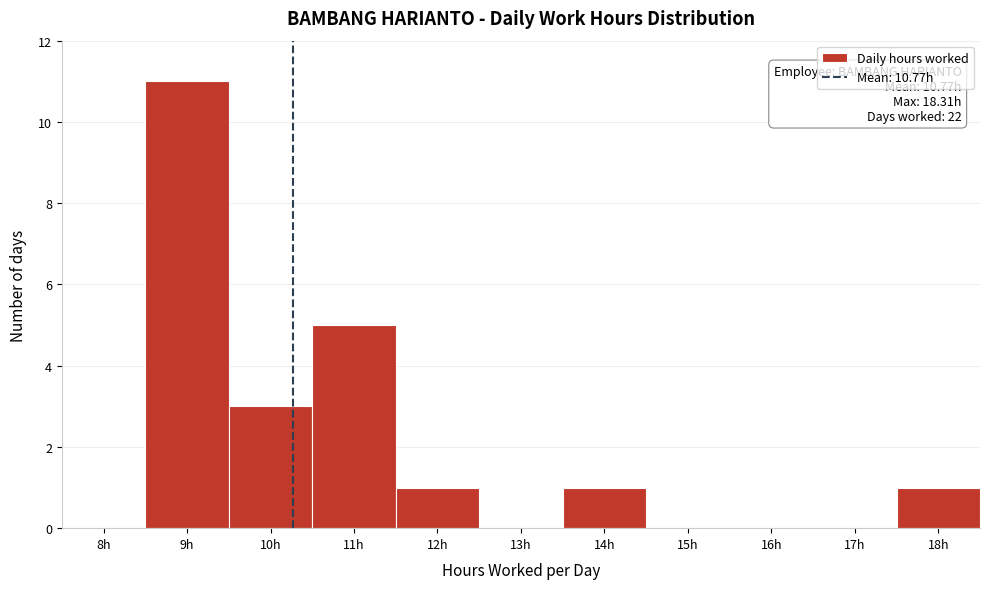

Reading right to left, list all the values displayed in this chart.

18h=1	17h=0	16h=0	15h=0	14h=1	13h=0	12h=1	11h=5	10h=3	9h=11	8h=0